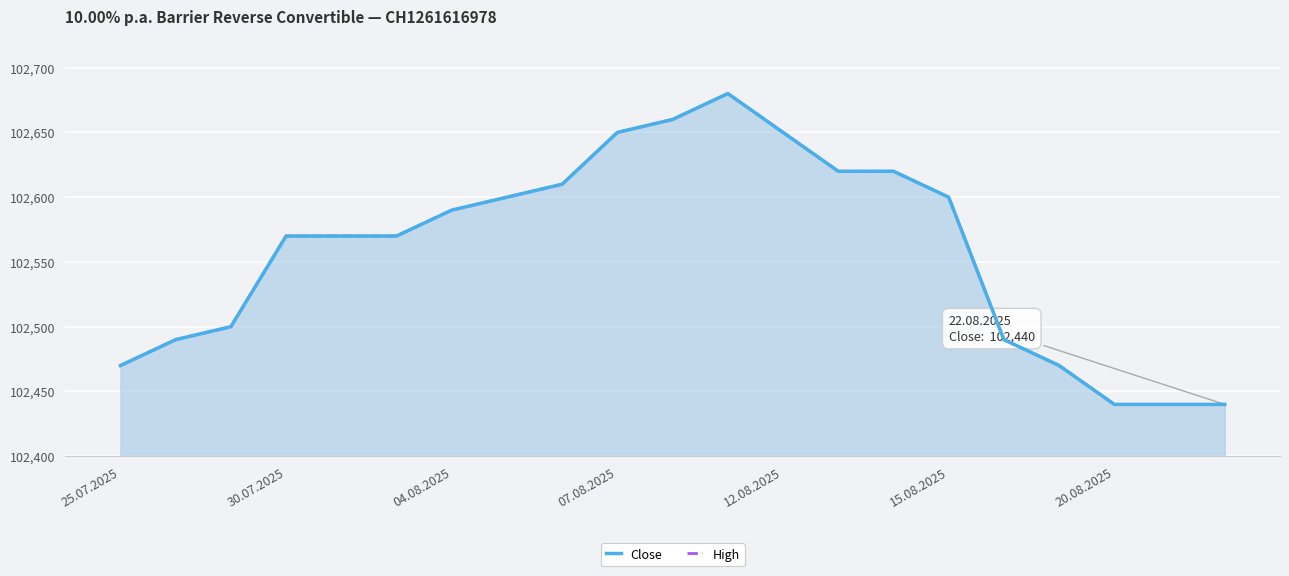

True or false: Close has more than 2 points higher than both neighbors.

False